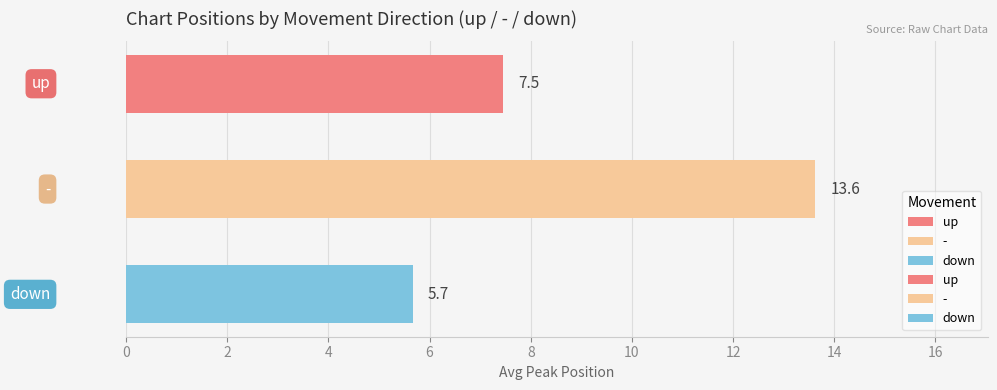

What is the average value?

8.9